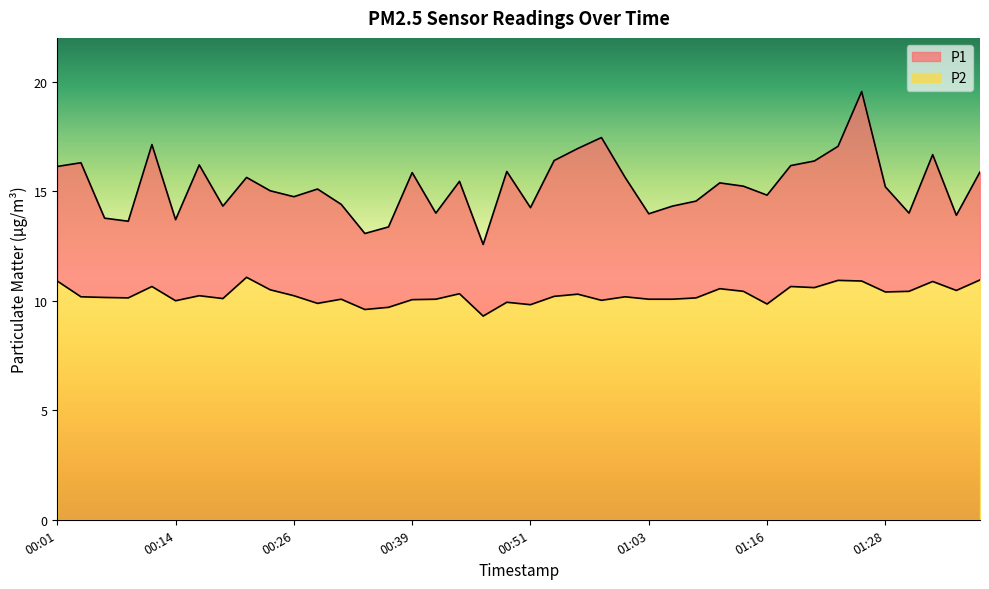

Rank the series by their average value, from highest to lowest.

P1, P2